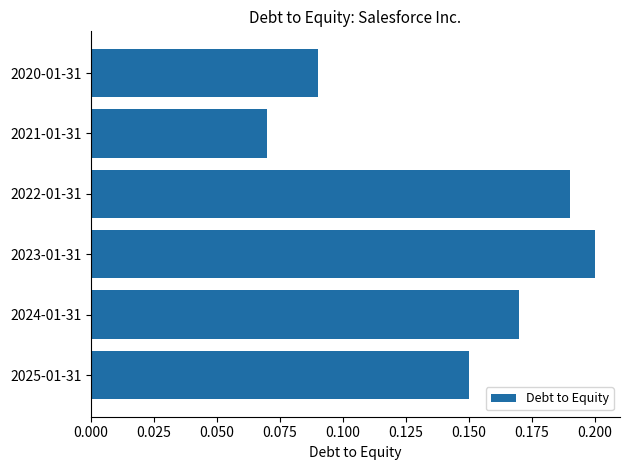

At which category does the chart reach its minimum across all series?

2021-01-31